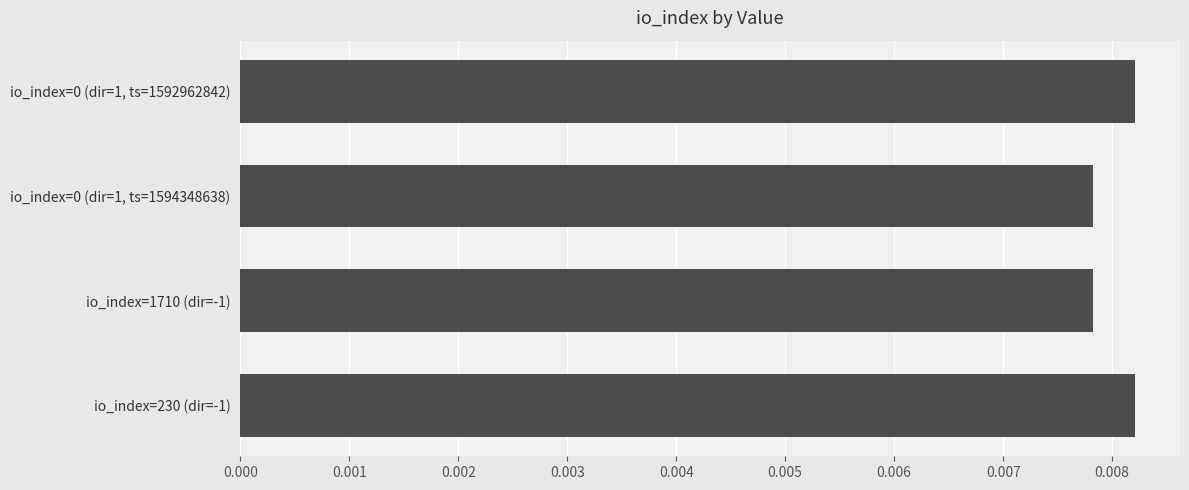

Between io_index=230 (dir=-1) and io_index=0 (dir=1, ts=1594348638), which is larger?

io_index=230 (dir=-1)